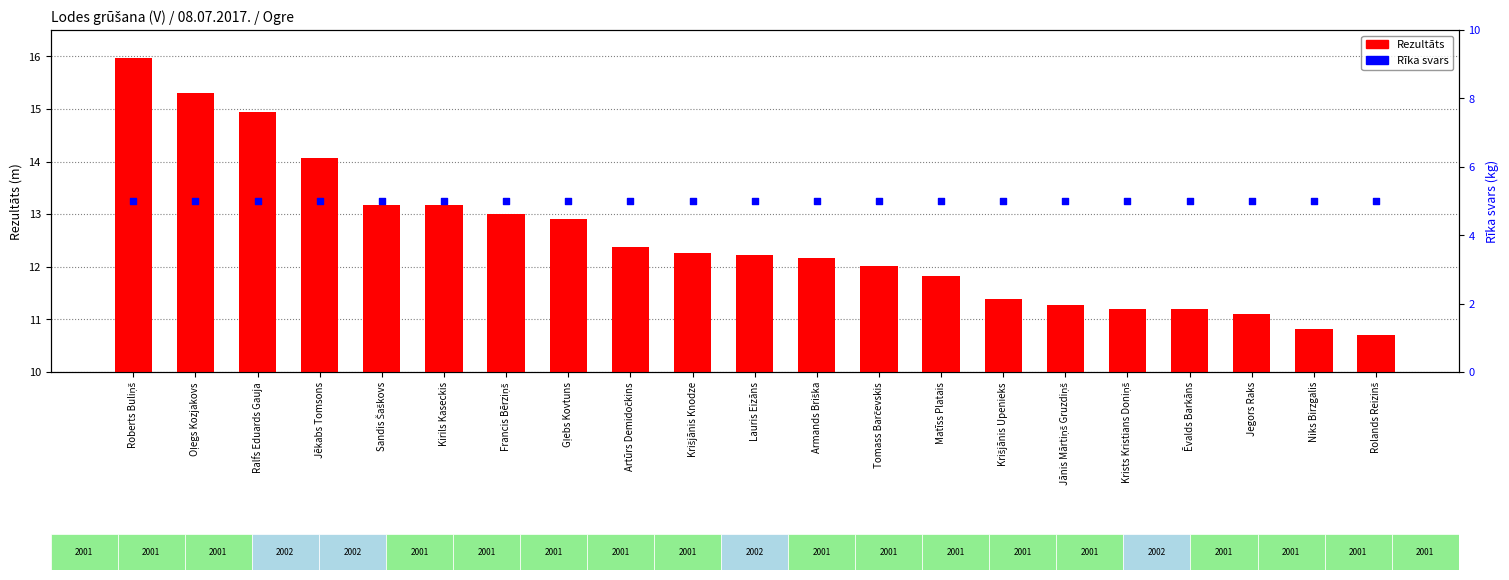

What is the total value across all series at Rolands Reizinš?

15.7